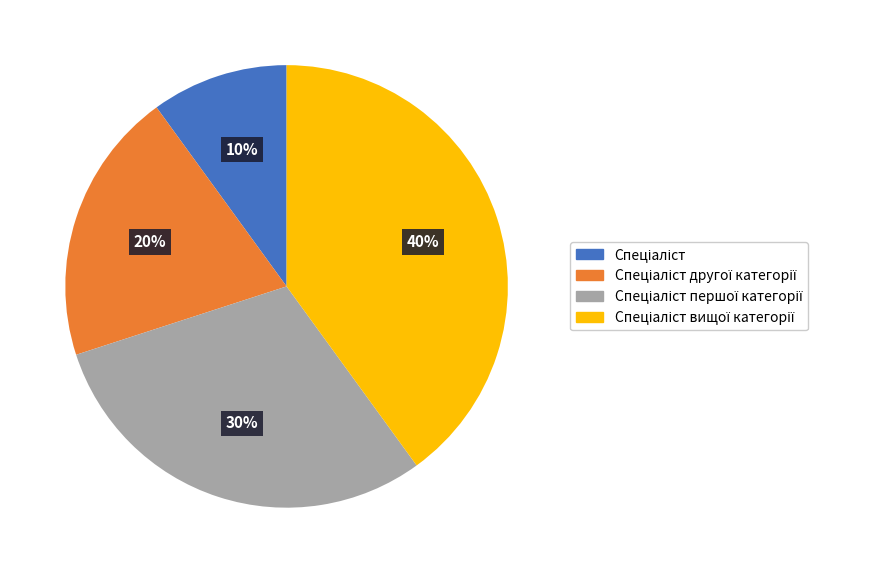

To the nearest percent, what is the average slice percentage?

25%